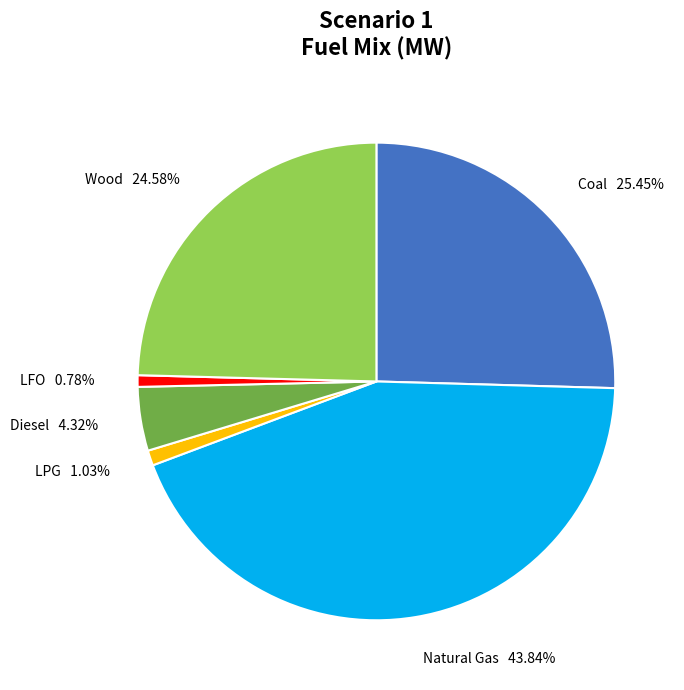

Does any single category account for the majority?

No